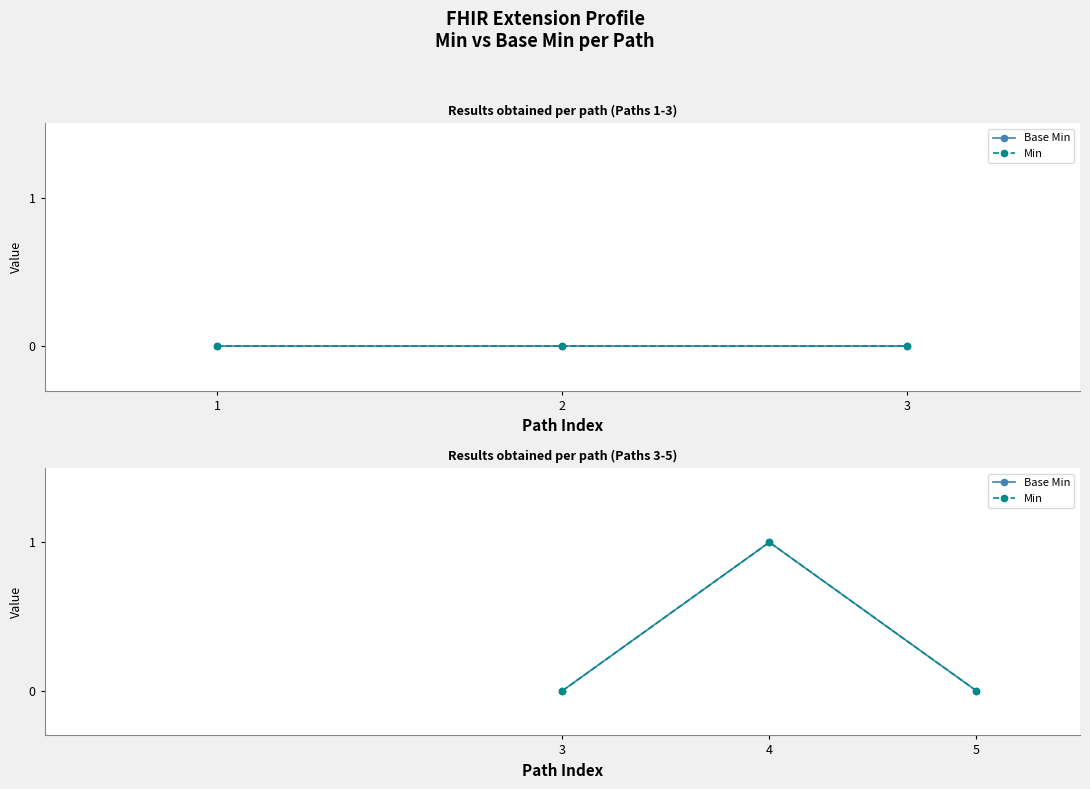

List the series in order of their peak value, highest first.

Base Min, Min